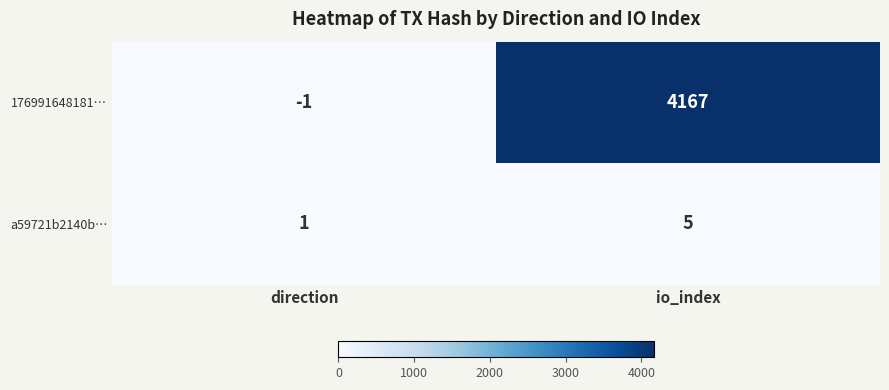

What is the average value of the a59721b2140b… series?

3